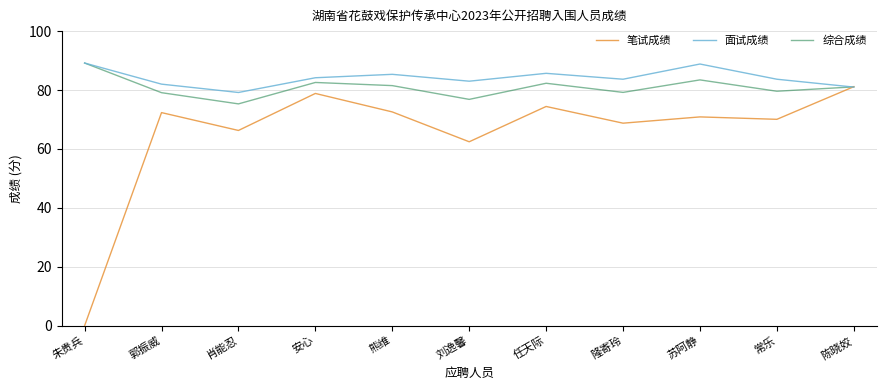

How many interior local peaks does the 综合成绩 series have?

3